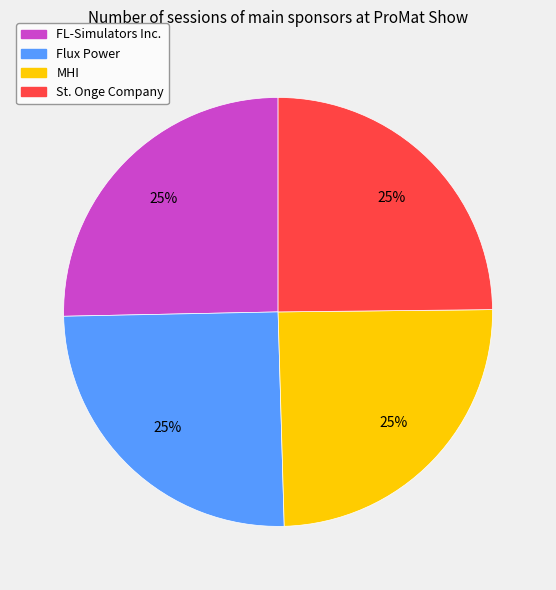

Is there a majority slice in this chart?

No